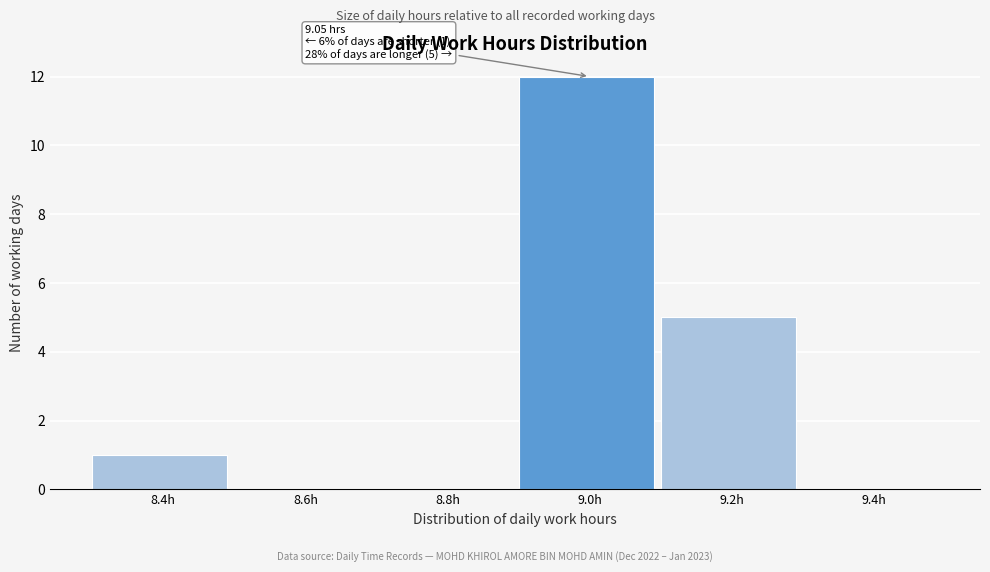

Reading right to left, transcribe all the data shown in this chart.

9.4h=0	9.2h=5	9.0h=12	8.8h=0	8.6h=0	8.4h=1